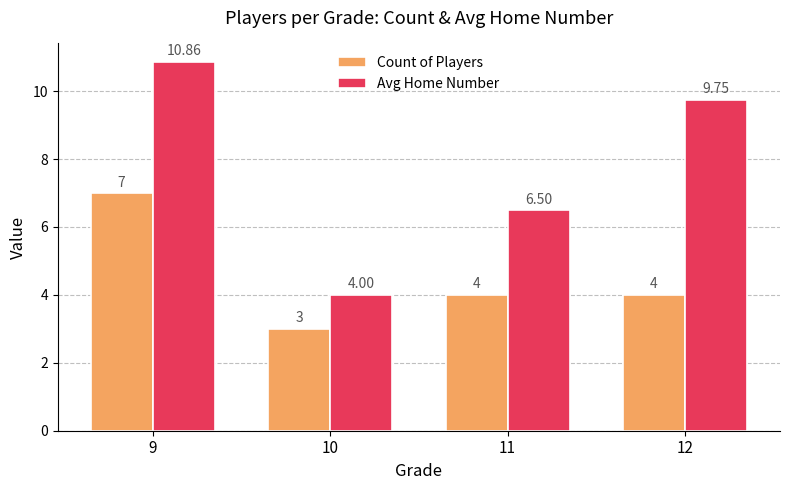

What are all the series names shown in the legend?

Count of Players, Avg Home Number